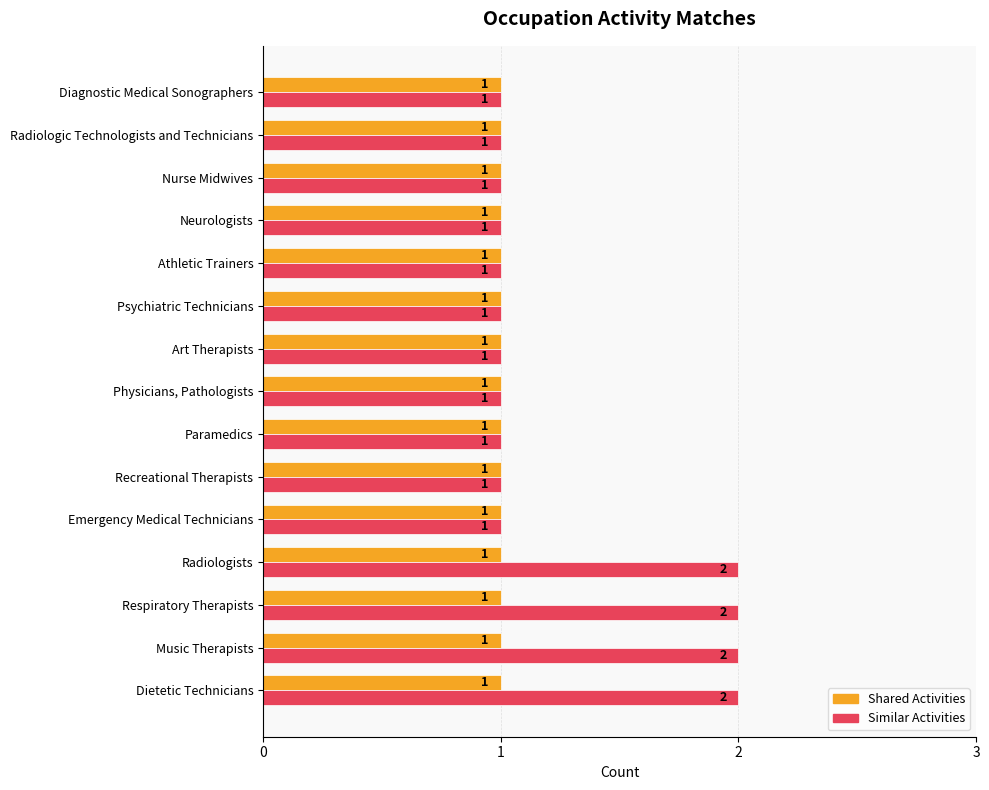

What is the total value across all series at Respiratory Therapists?

3